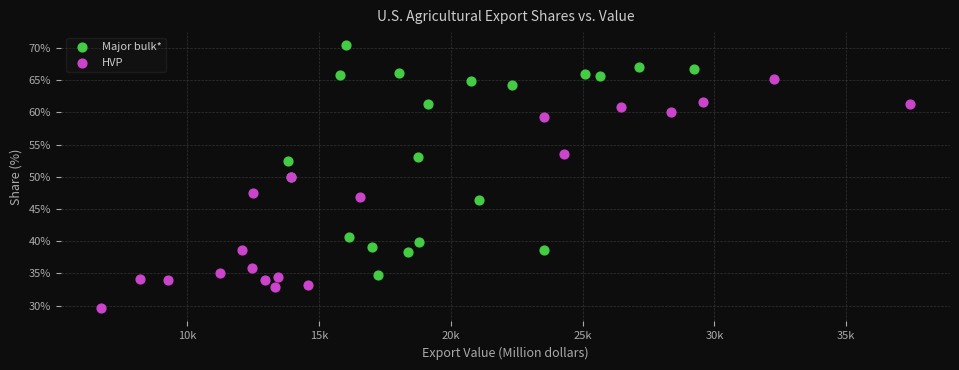

Which series contains the lowest Y value?

HVP